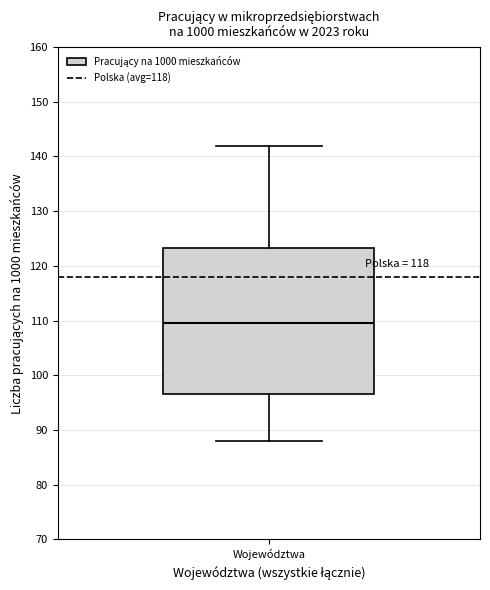

Transcribe this box plot: give where the median line is, the range the box spans, and where the two whiskers end, as read against the y-axis. The values are not printed on the chart, so give them approximately, as read against the axis.

median 110, box 97 to 123, whiskers 88 to 142